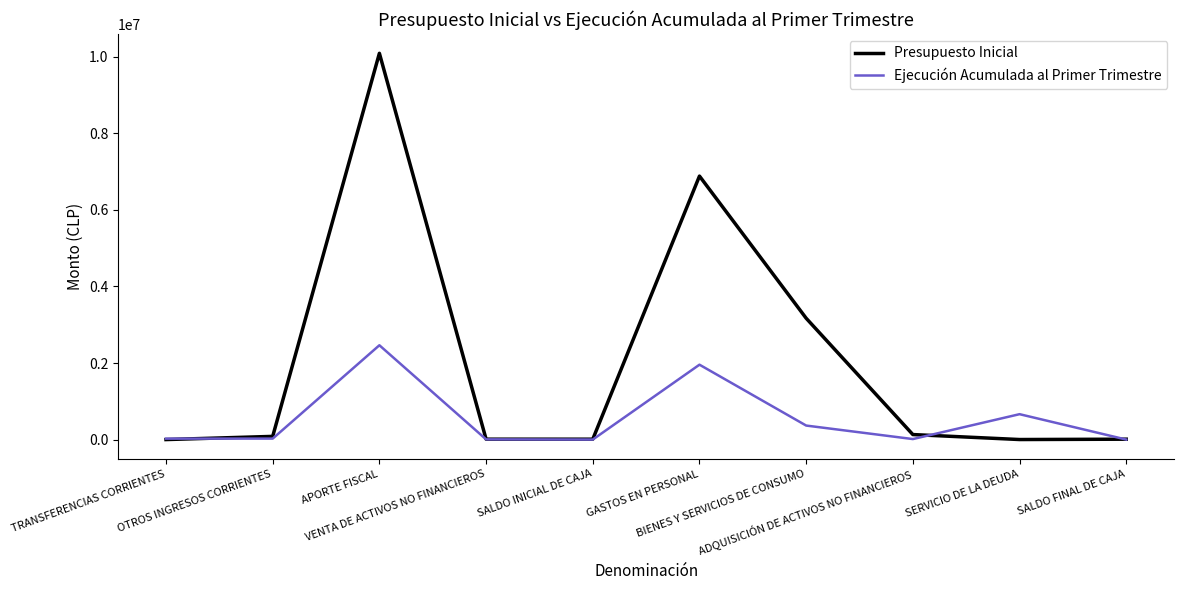

What is the difference between the maximum and minimum values in the Presupuesto Inicial series?

10089516